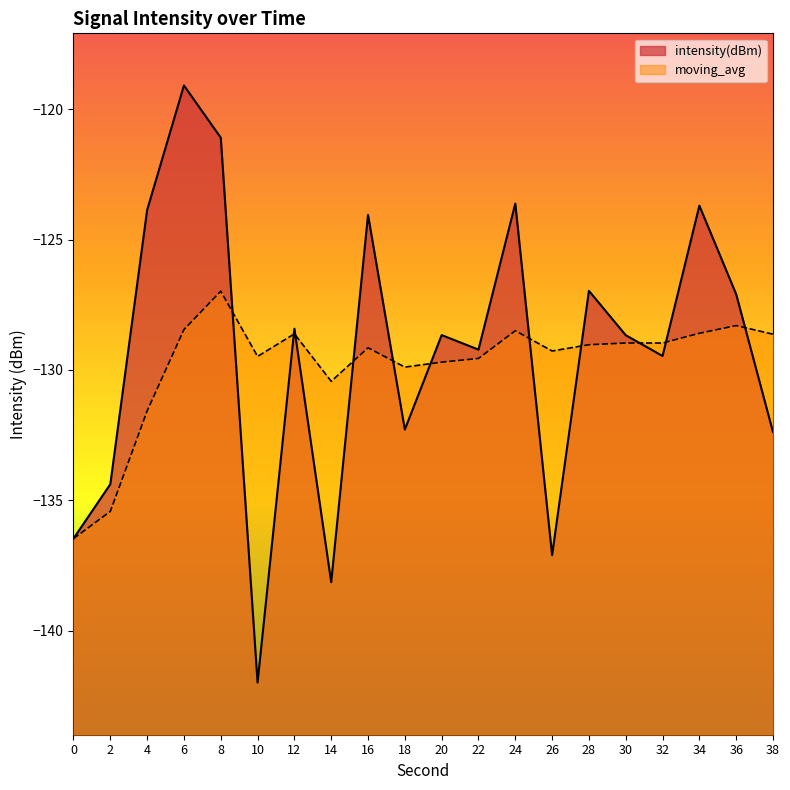

How many interior local valleys does the intensity(dBm) series have?

6